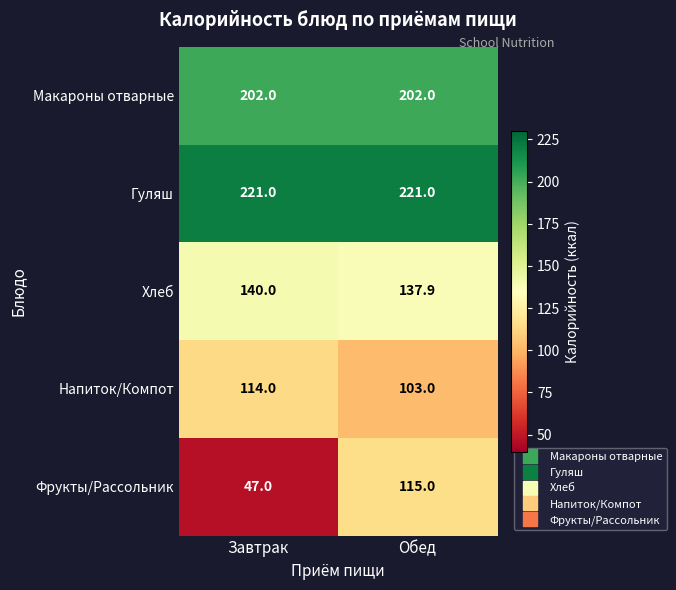

Between Завтрак and Обед, which series saw the biggest shift?

Фрукты/Рассольник